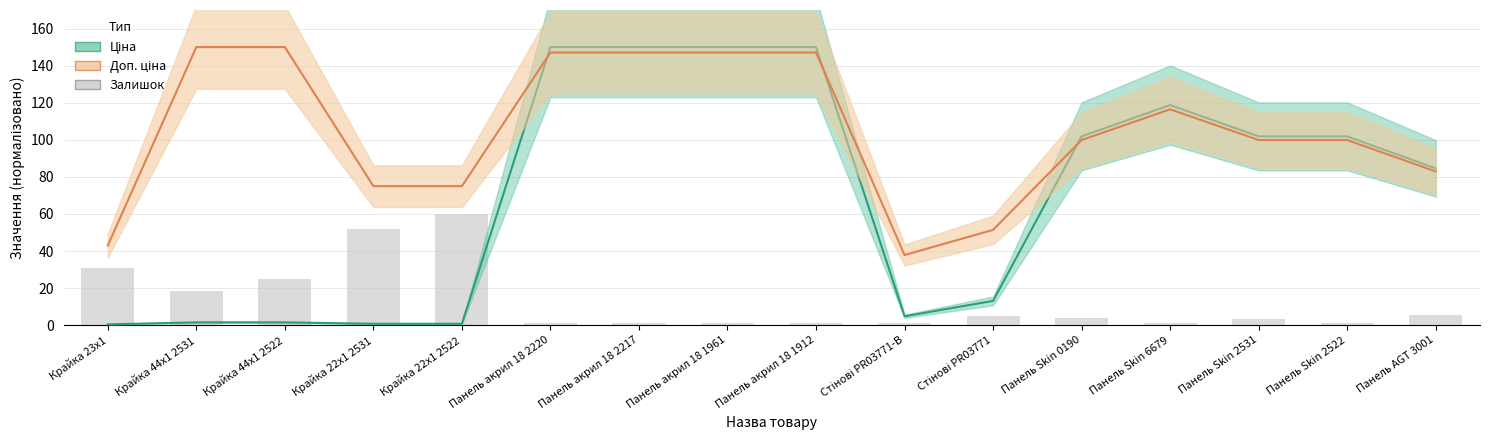

How many bars are there in total?

16